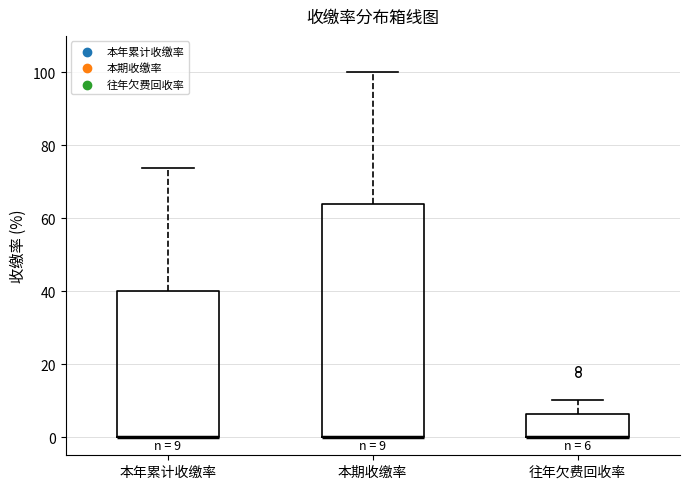

Comparing the boxes themselves (not the whiskers), which one is the tallest?

本期收缴率